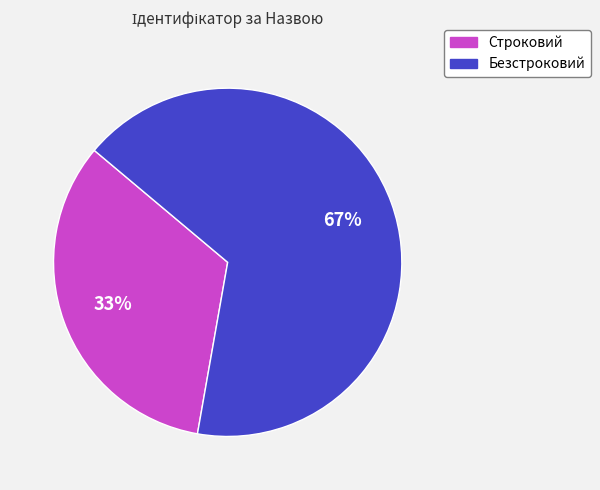

Which category accounts for the majority?

Безстроковий